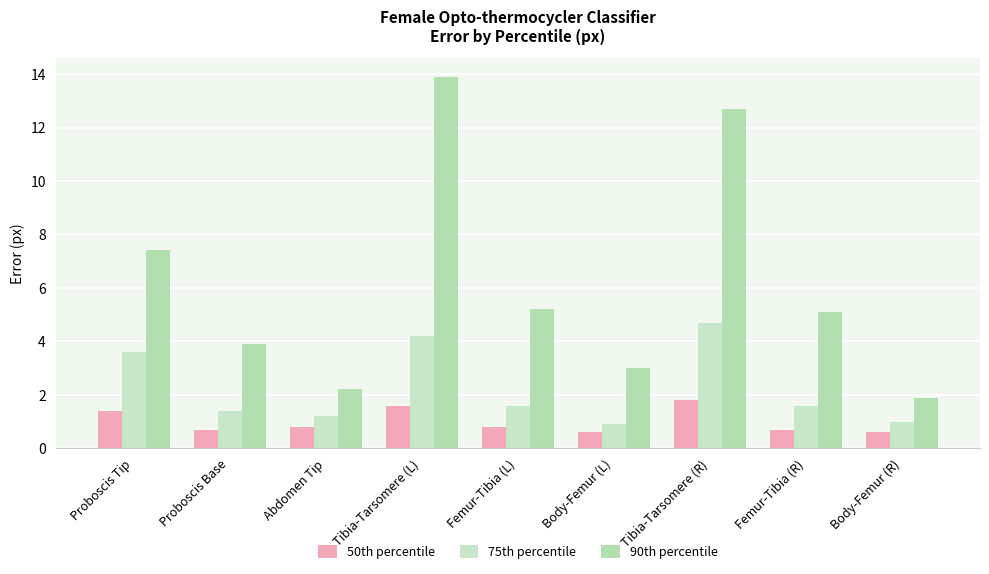

What are all the series names shown in the legend?

50th percentile, 75th percentile, 90th percentile